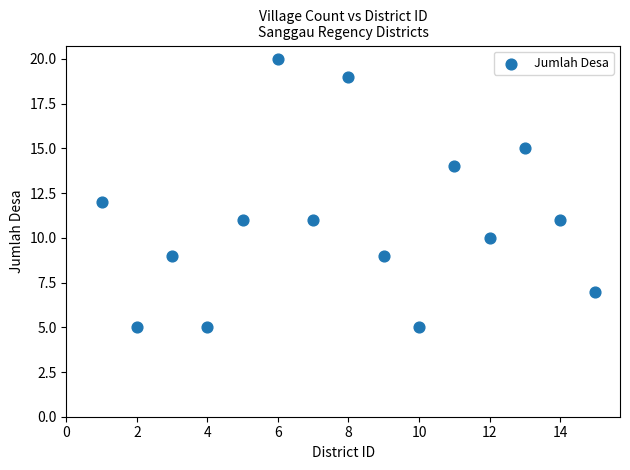

What is the range of Y values (max minus min)?

15